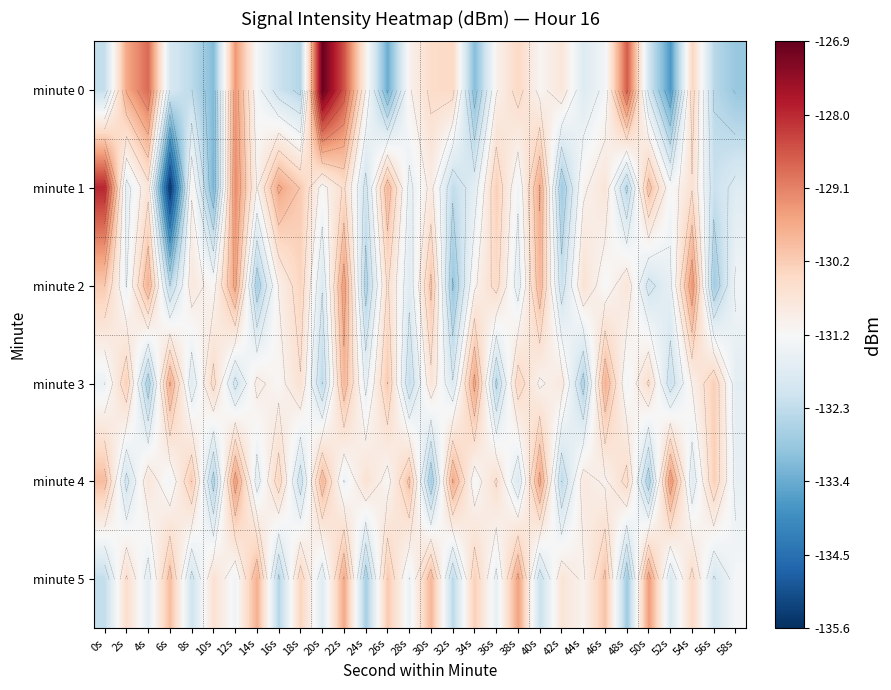

What is the spread (max minus min) of values at 28s?

2.3